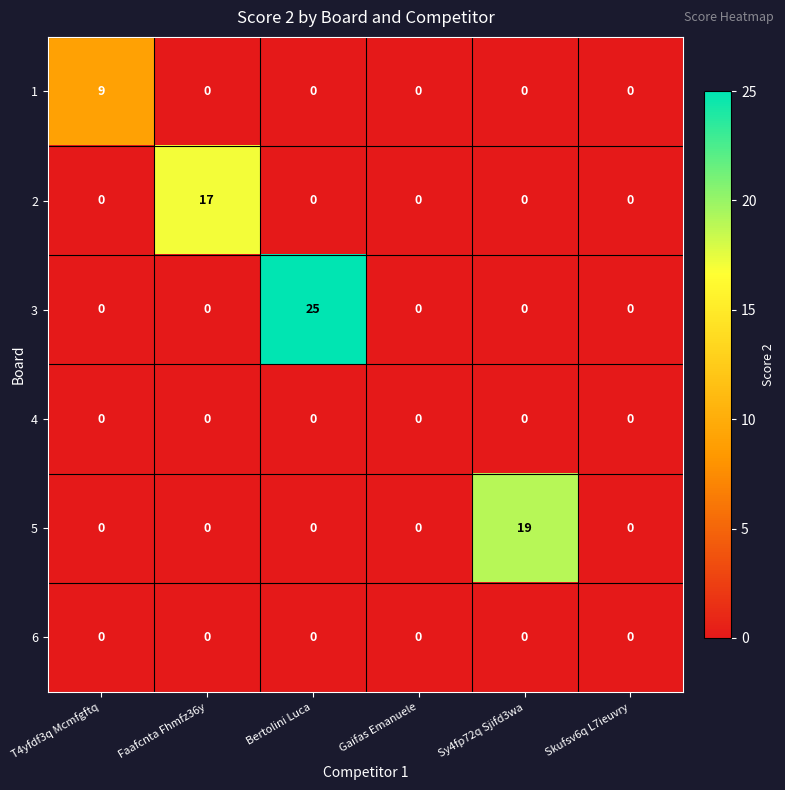

Is it true that 3 equals 0 at Sy4fp72q Sjifd3wa?

True